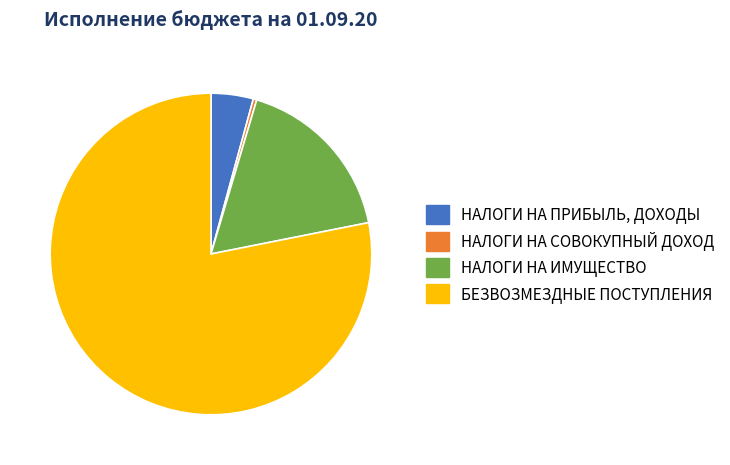

What is the largest slice in the pie chart?

БЕЗВОЗМЕЗДНЫЕ ПОСТУПЛЕНИЯ